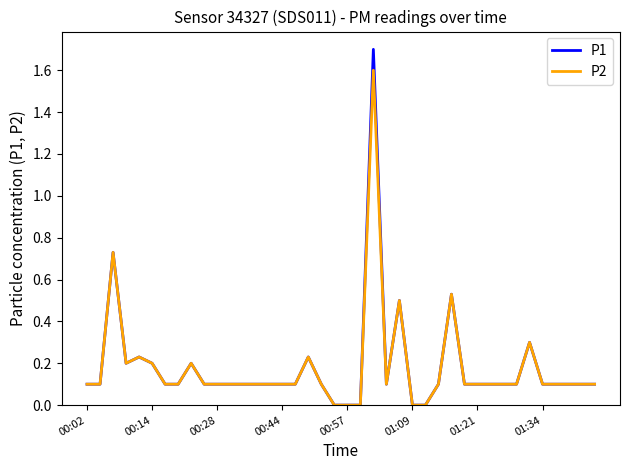

Which series has the largest range (max minus min)?

P1